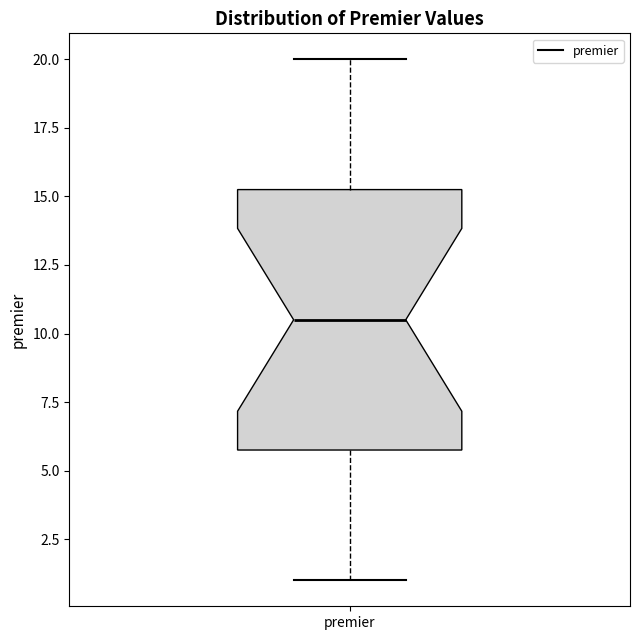

Where is the upper edge of the box for premier on the y-axis? The values are not printed on the chart, so give them approximately, as read against the axis.

15.5